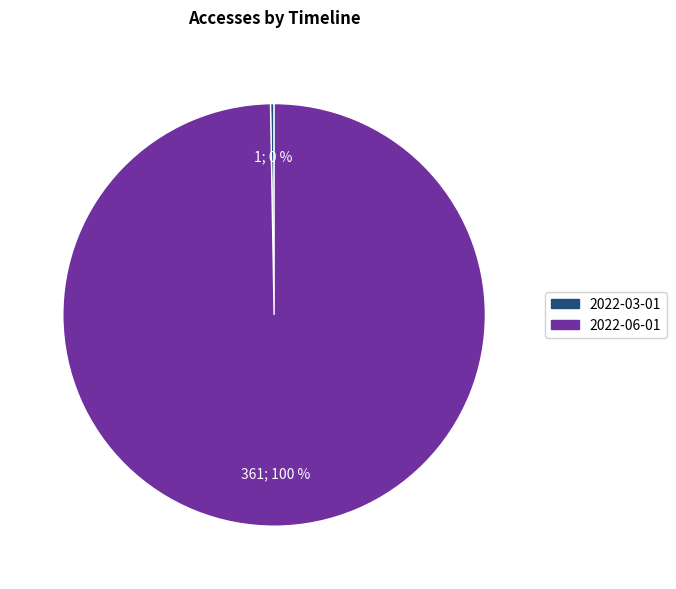

To the nearest percent, what is the average slice percentage?

50%